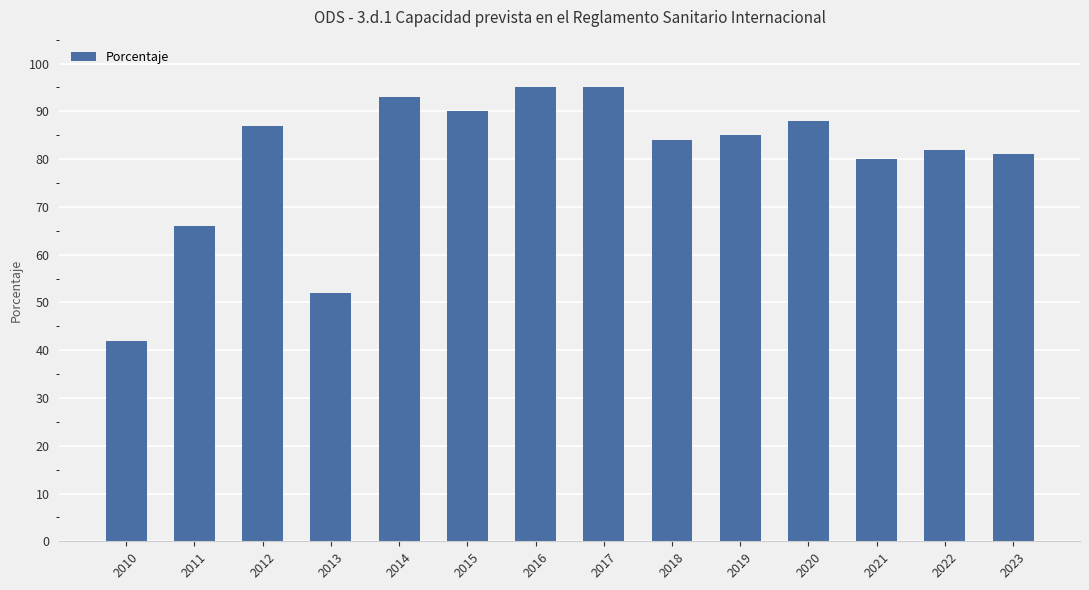

What is the difference between the maximum and minimum values?

53